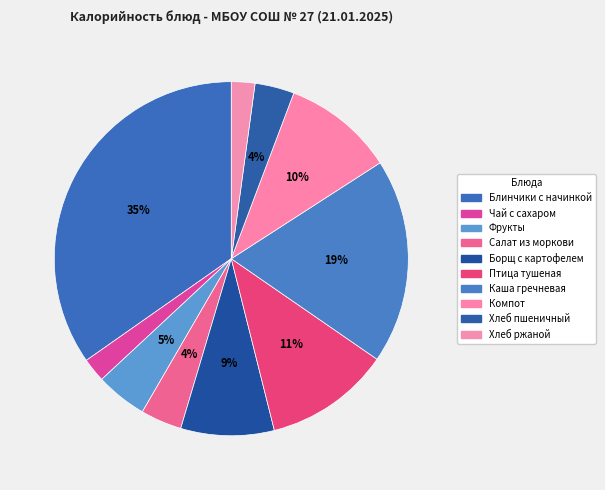

To the nearest percent, what is the combined percentage of Компот and Фрукты?

15%